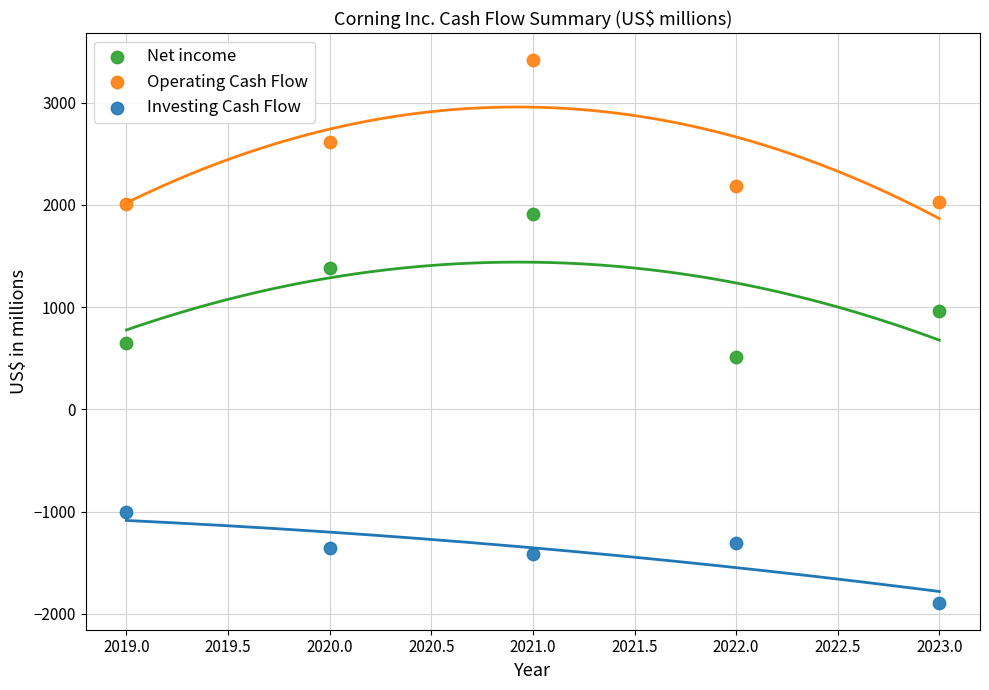

In the Operating Cash Flow series, what Y value is closest to 2708?

2615